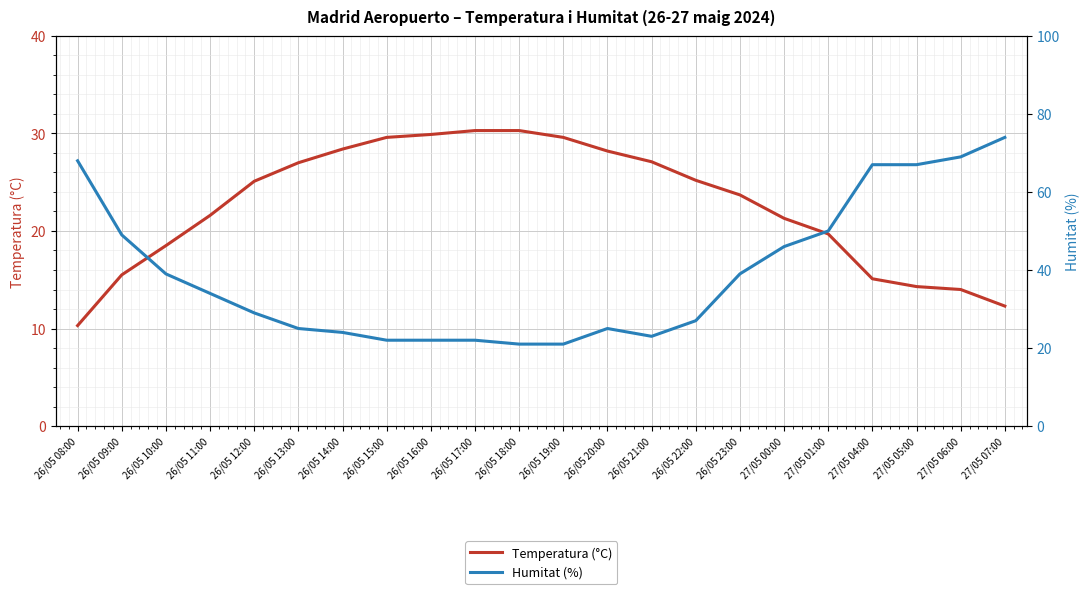

Between 26/05 15:00 and 26/05 20:00, which series saw the biggest shift?

Humitat (%)